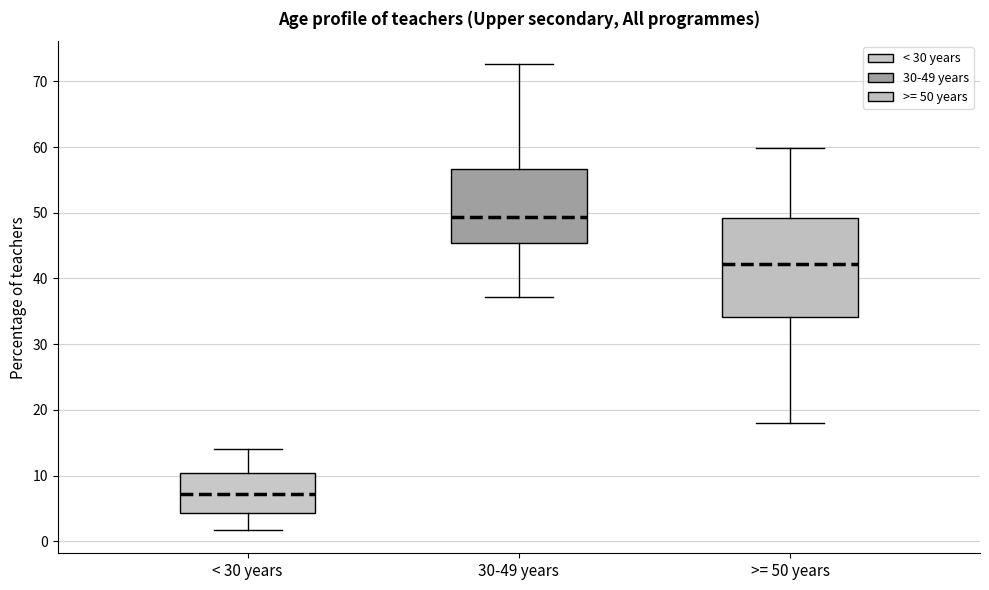

Reading left to right, transcribe this box plot: for each box, give where its median line is, the range the box spans, and where its two whiskers end, as read against the y-axis. The values are not printed on the chart, so give them approximately, as read against the axis.

< 30 years: median 7, box 4 to 10, whiskers 2 to 14
30-49 years: median 49, box 45 to 57, whiskers 37 to 73
>= 50 years: median 42, box 34 to 49, whiskers 18 to 60